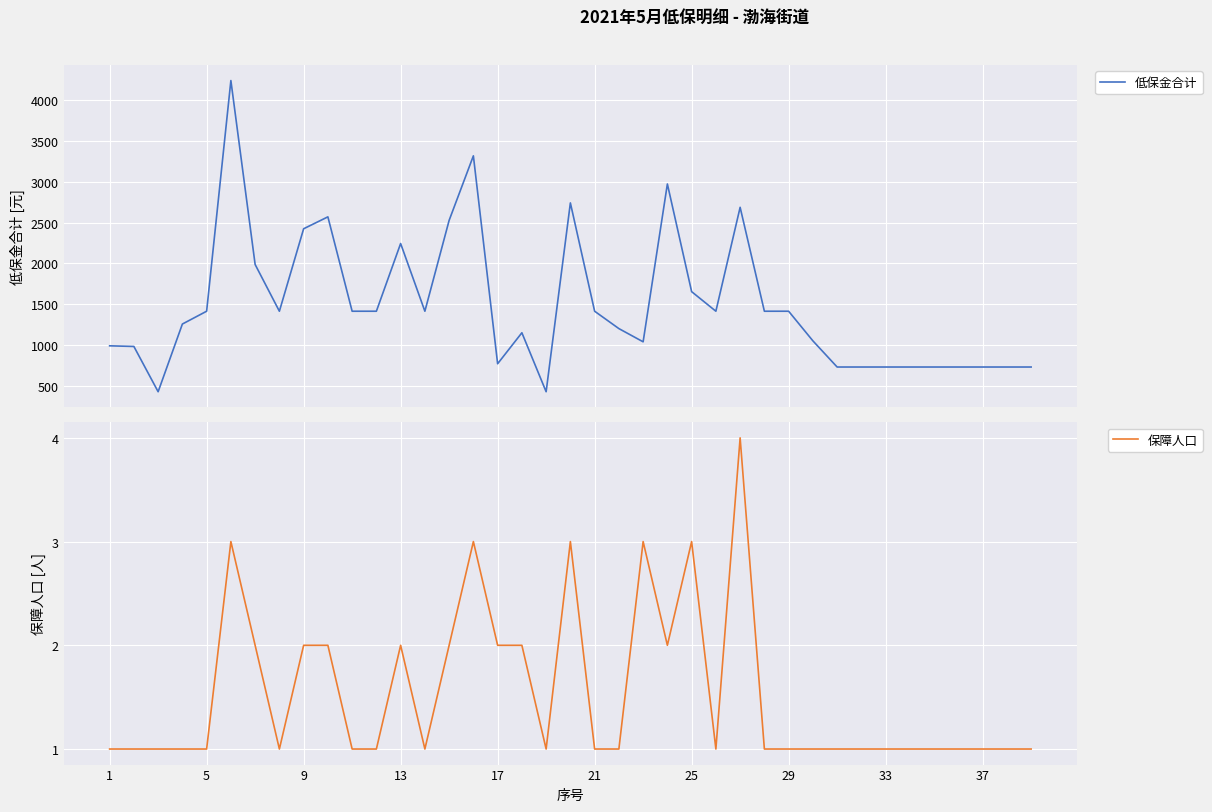

At how many categories does at least one series exceed 373?

39